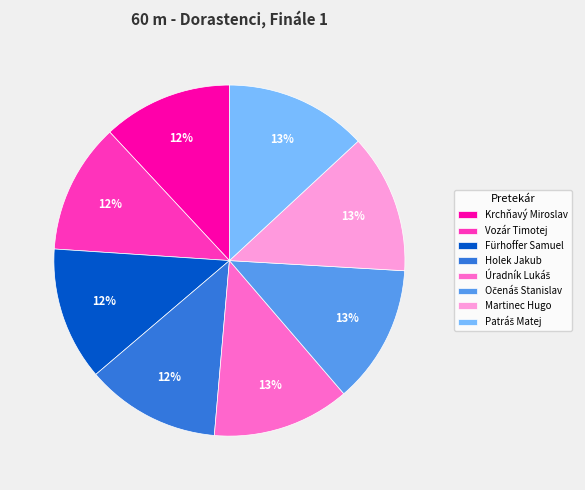

What percentage is the Fürhoffer Samuel slice, to the nearest percent?

12%